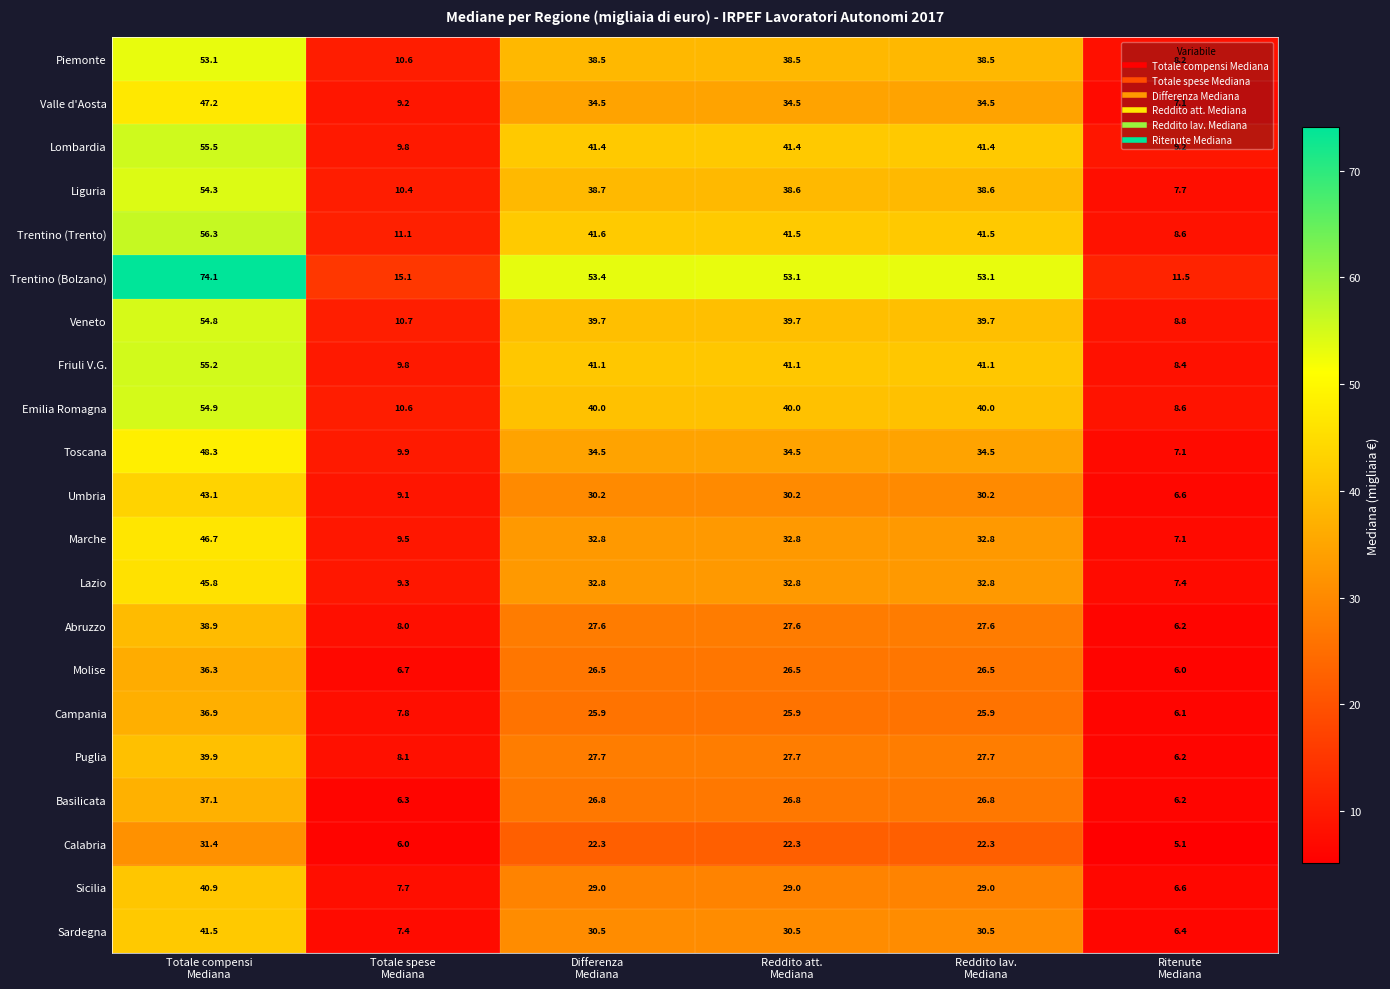

What is the highest value of the Piemonte series?

53.1